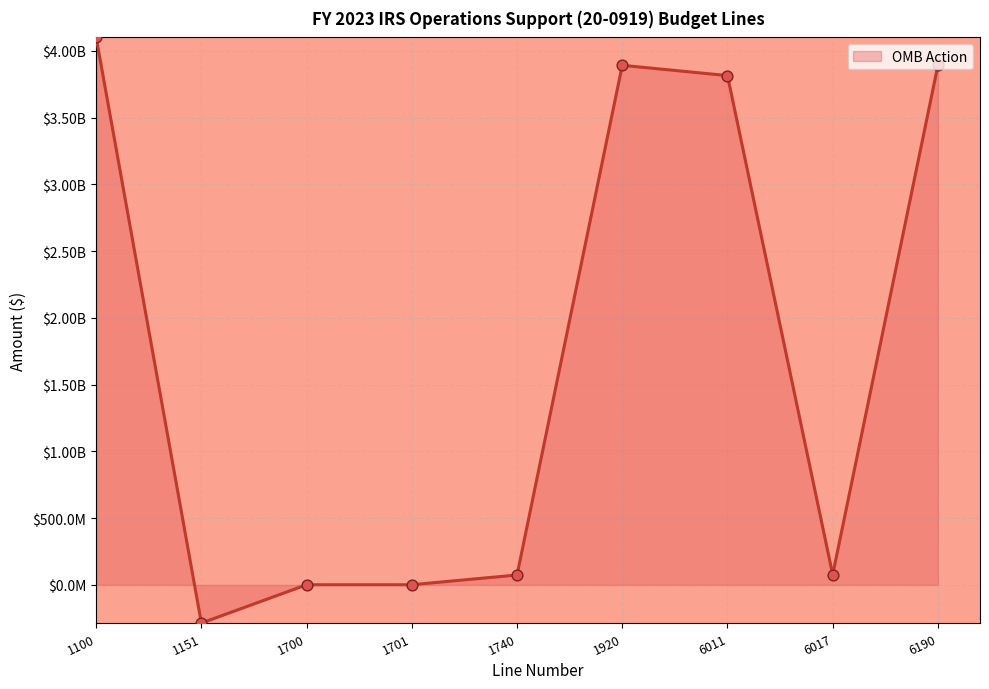

Does the chart have visible grid lines?

Yes